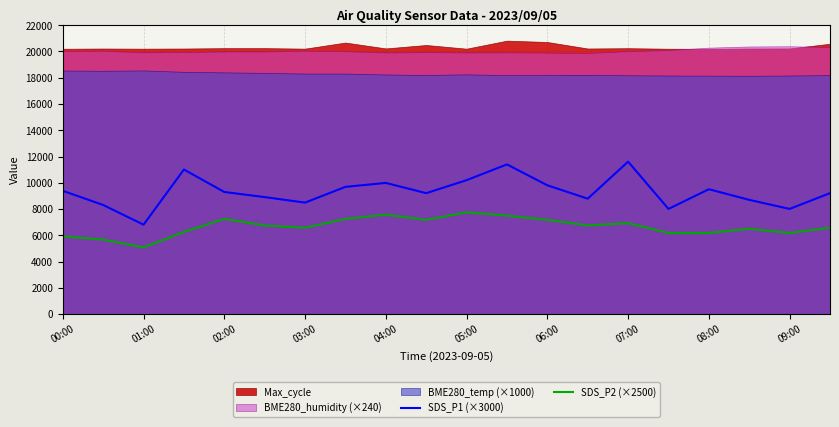

True or false: SDS_P2 (×2500) and SDS_P1 (×3000) intersect in this chart.

False